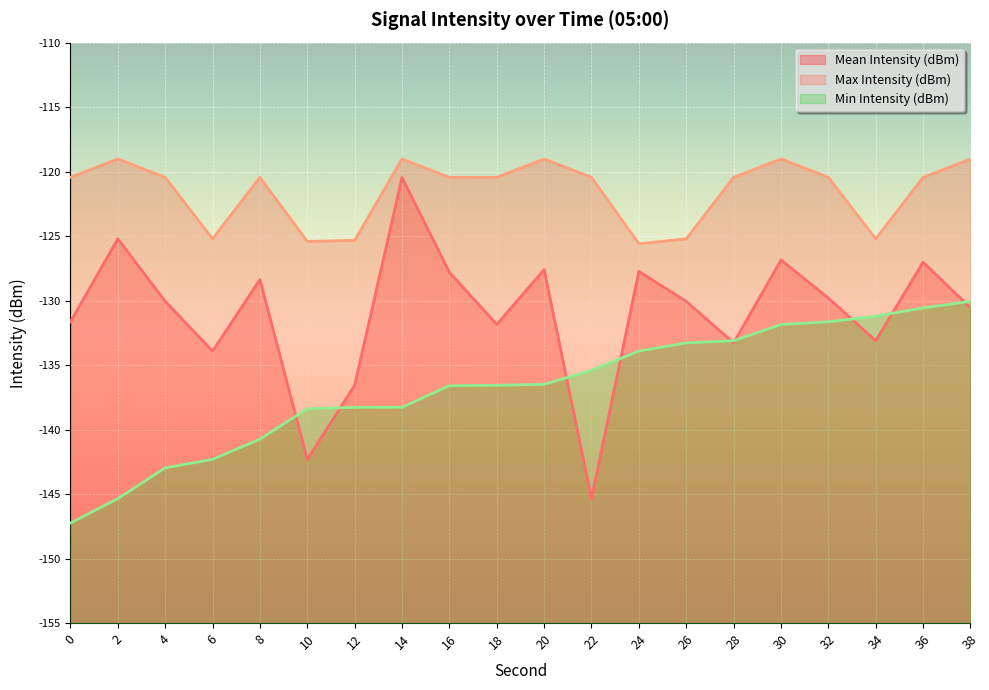

True or false: Max Intensity (dBm) has a value of -33.9 at 18.

False